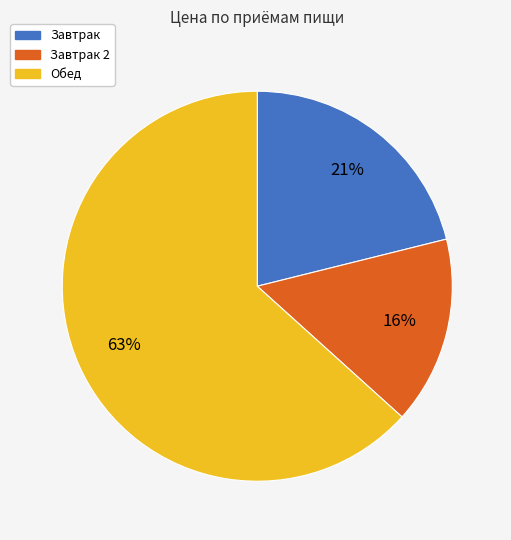

Count the number of slices in the pie.

3